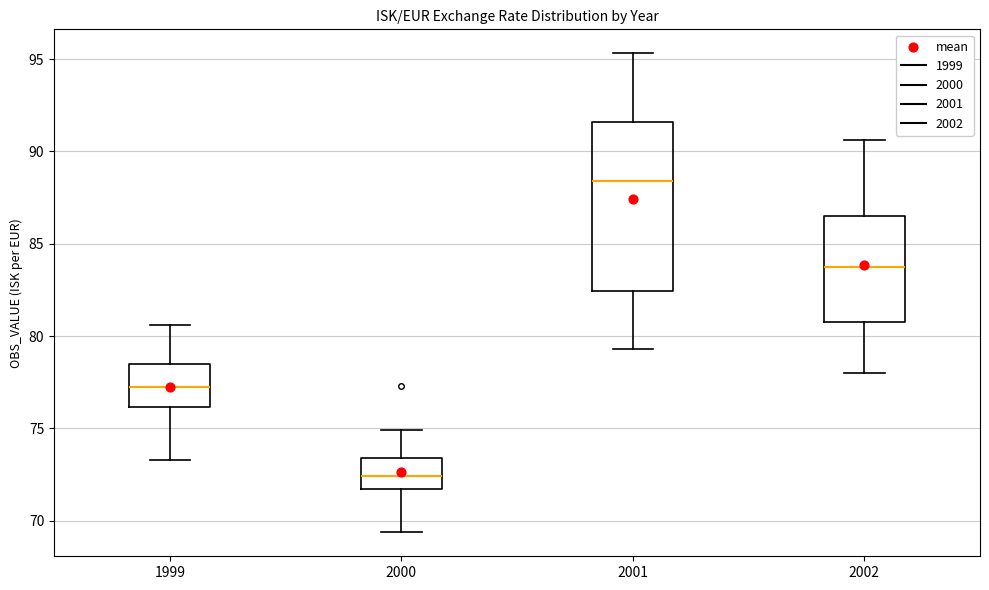

Which box has the highest median line?

2001